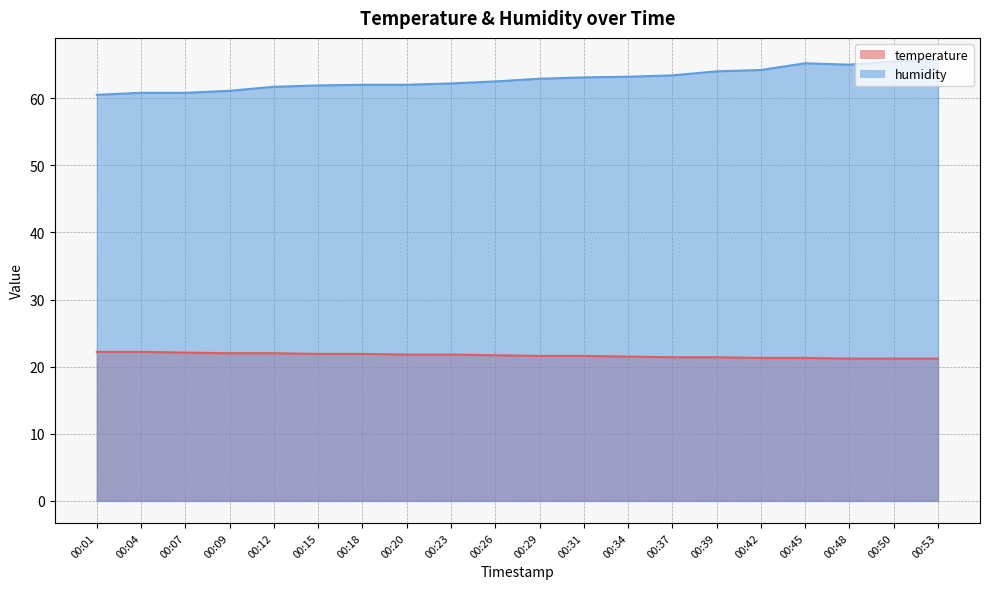

True or false: temperature and humidity cross at least once.

False